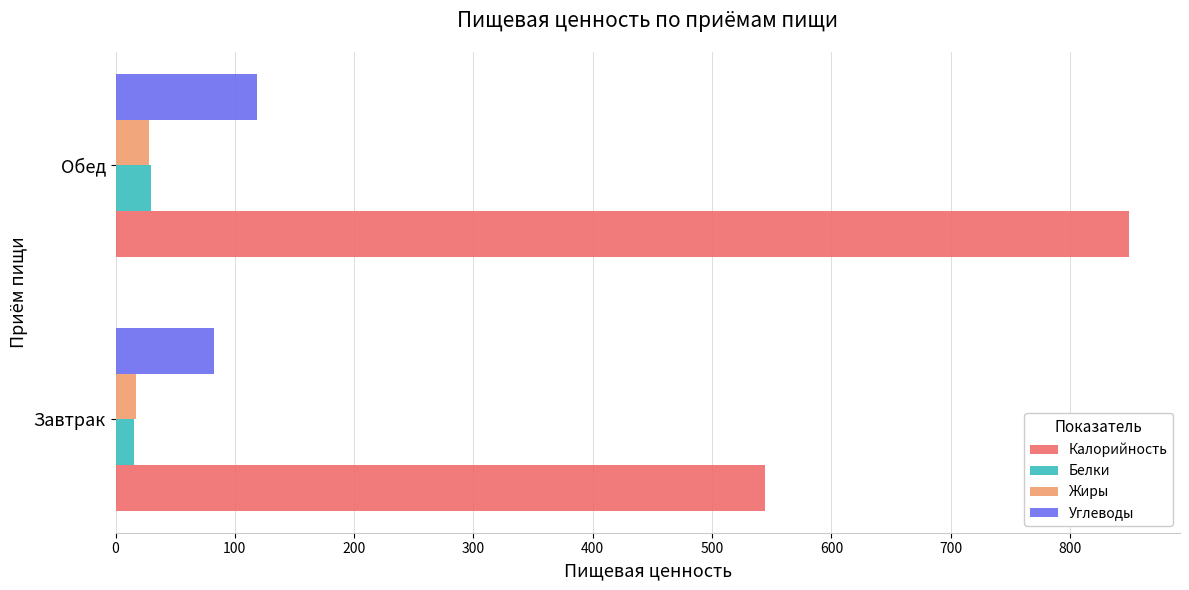

Which series has the largest range (max minus min)?

Калорийность